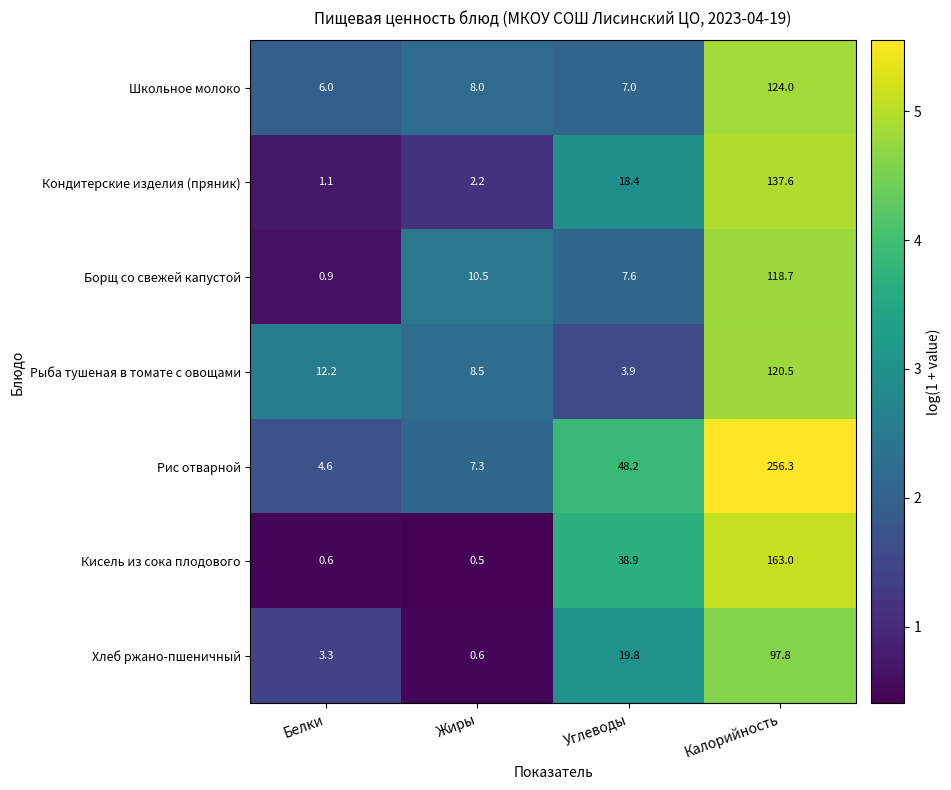

Which category has the highest value across all series?

Калорийность